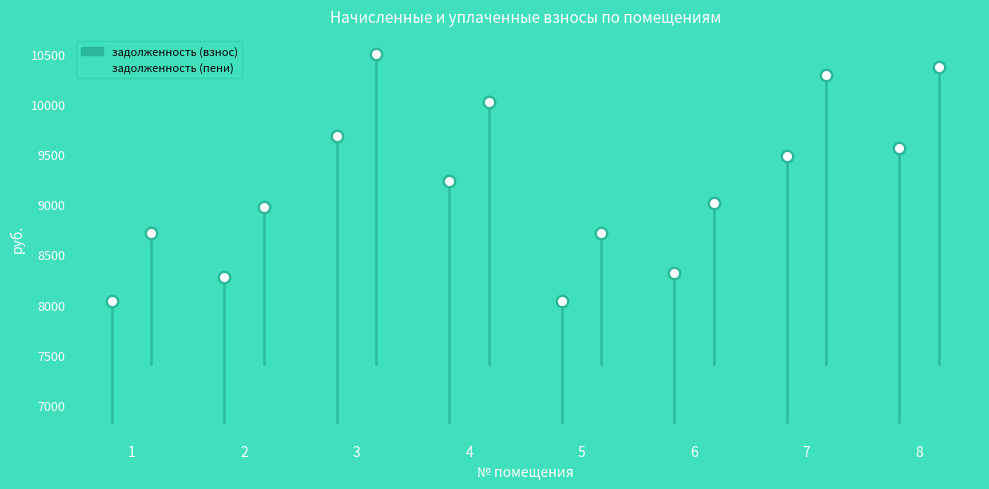

At which category is the sum across all series the highest?

3